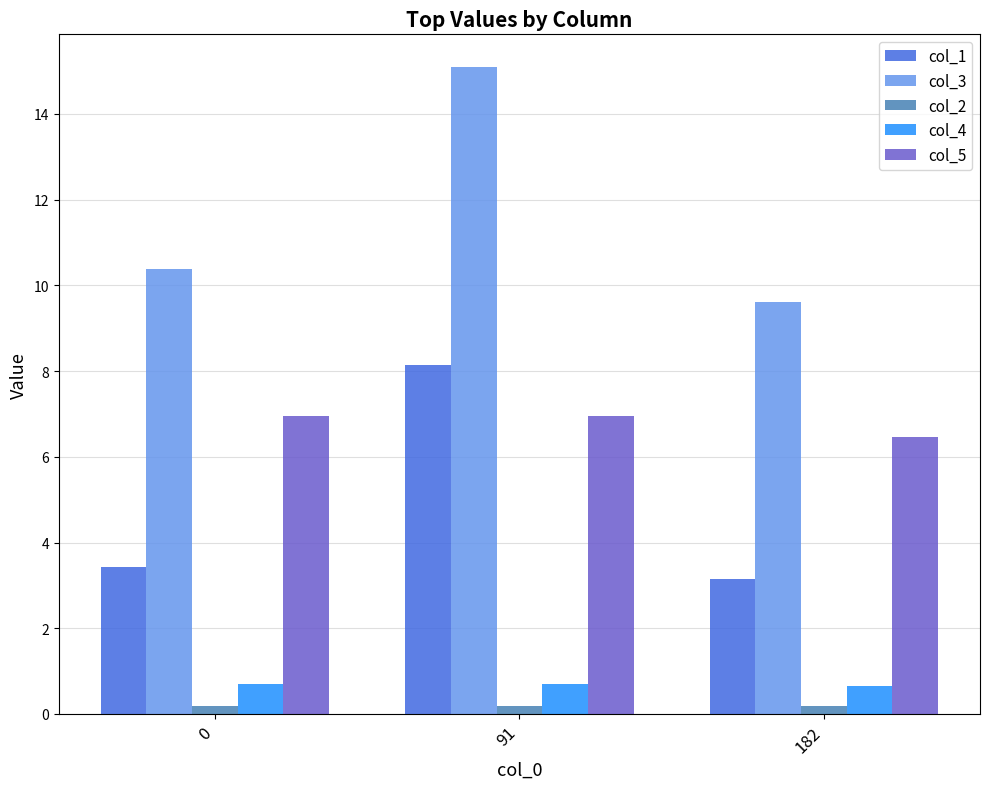

Count the number of categories in the chart.

3